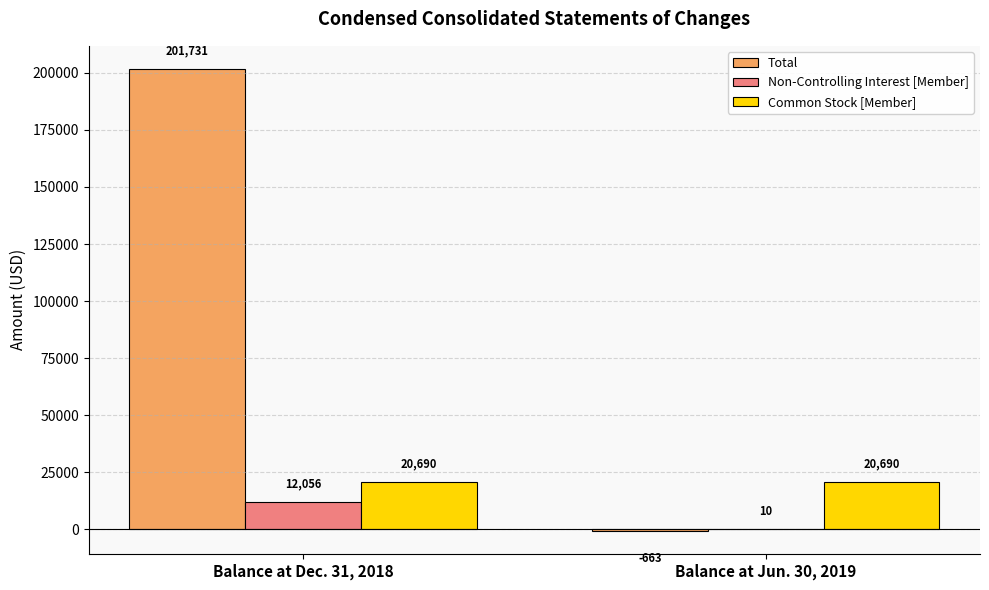

Are the bars horizontal?

No